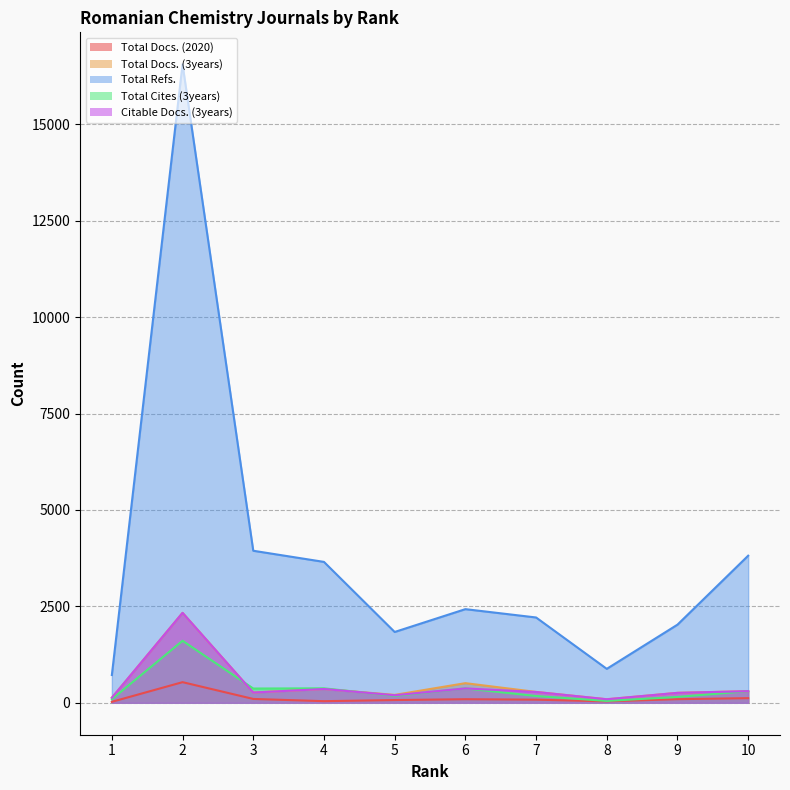

What is the difference between the Total Docs. (3years) values at 5 and 9?

53